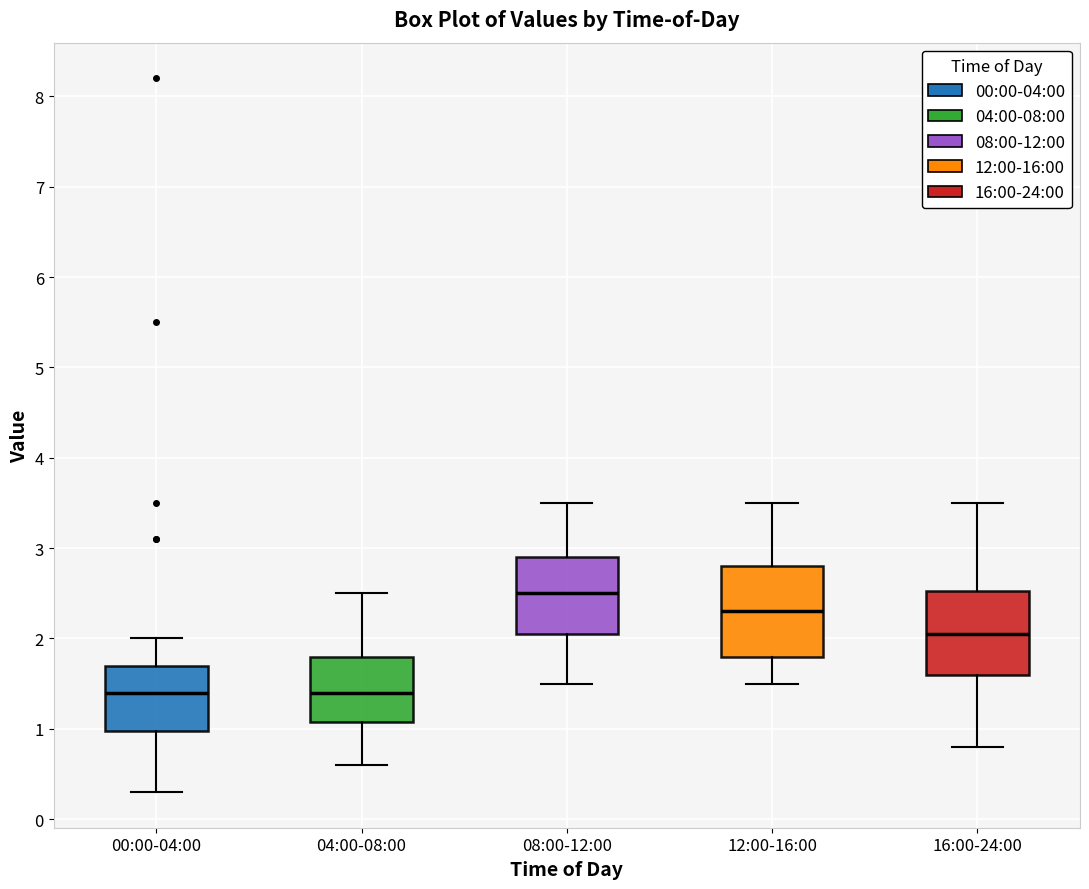

Reading left to right, read every box against the y-axis: the position of its median line, the range the box covers, and the ends of its whiskers. The values are not printed on the chart, so give them approximately, as read against the axis.

00:00-04:00: median 1.4, box 1.0 to 1.7, whiskers 0.3 to 2.0
04:00-08:00: median 1.4, box 1.1 to 1.8, whiskers 0.6 to 2.5
08:00-12:00: median 2.5, box 2.1 to 2.9, whiskers 1.5 to 3.5
12:00-16:00: median 2.3, box 1.8 to 2.8, whiskers 1.5 to 3.5
16:00-24:00: median 2.1, box 1.6 to 2.5, whiskers 0.8 to 3.5